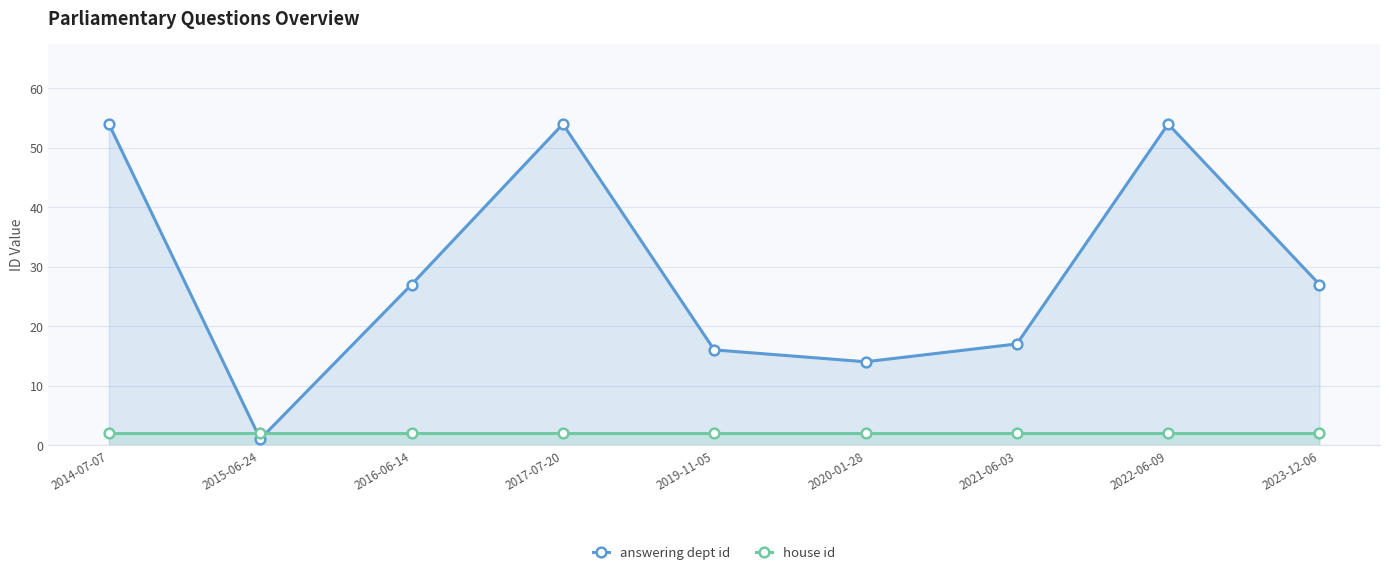

True or false: house id has a value of 3 at 2020-01-28.

False